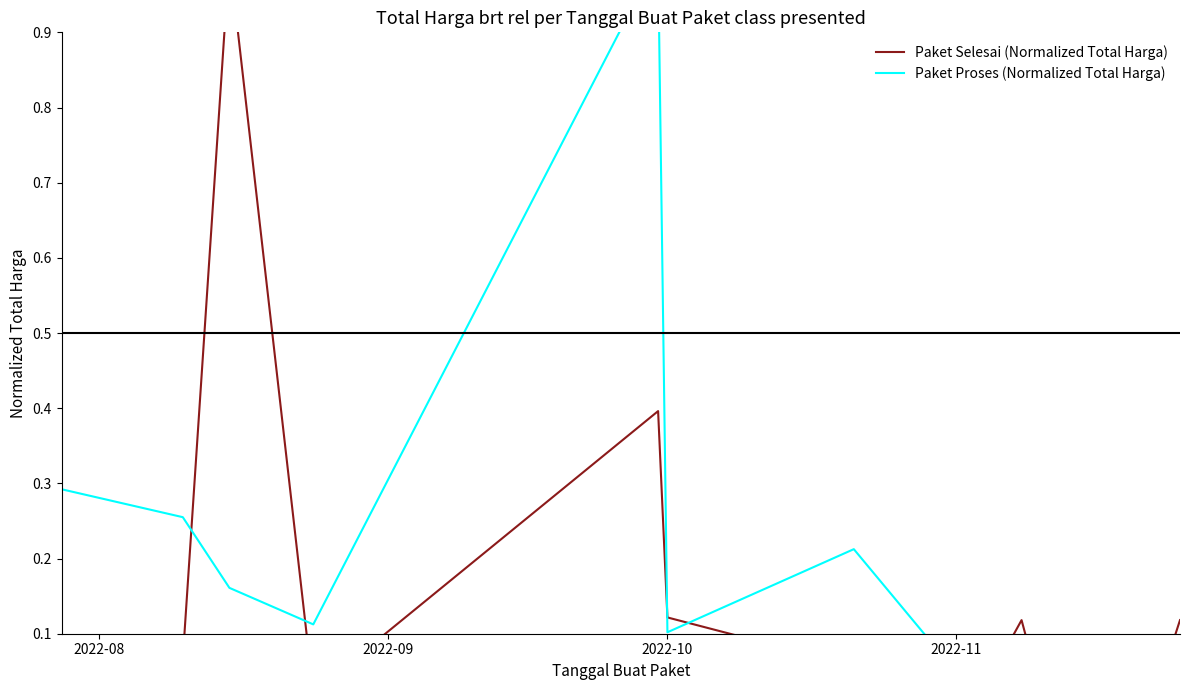

True or false: Paket Selesai (Normalized Total Harga) and Paket Proses (Normalized Total Harga) intersect in this chart.

True